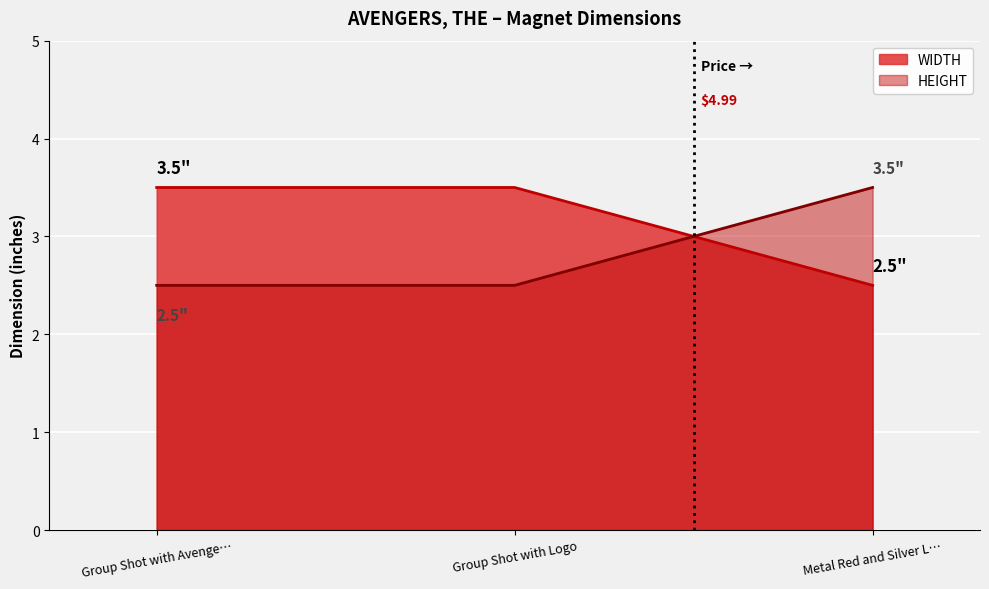

What is the difference between the maximum and minimum values in the HEIGHT series?

1.0